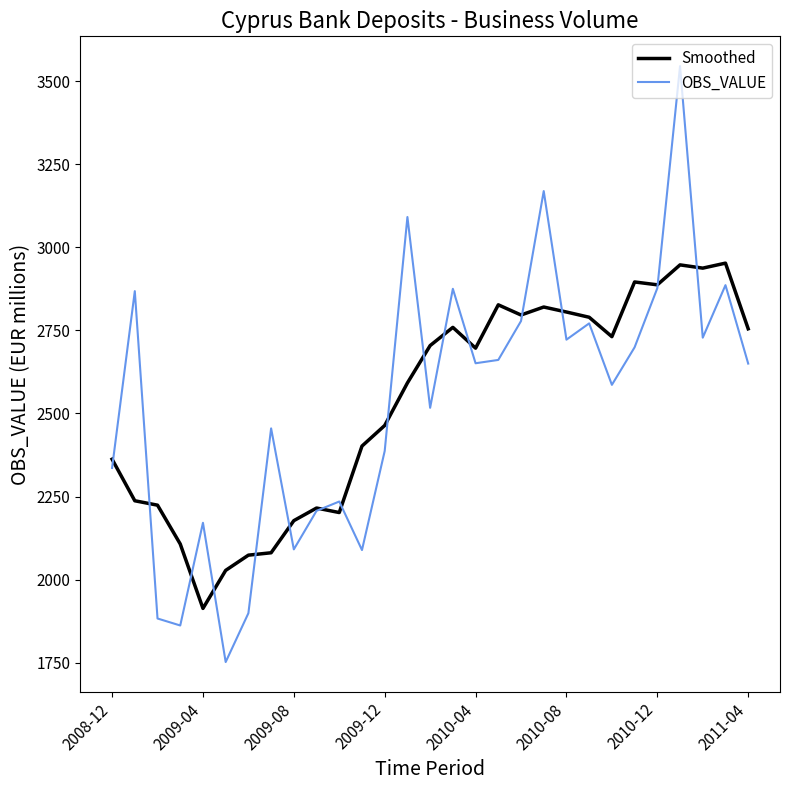

Count the number of categories in the chart.

29